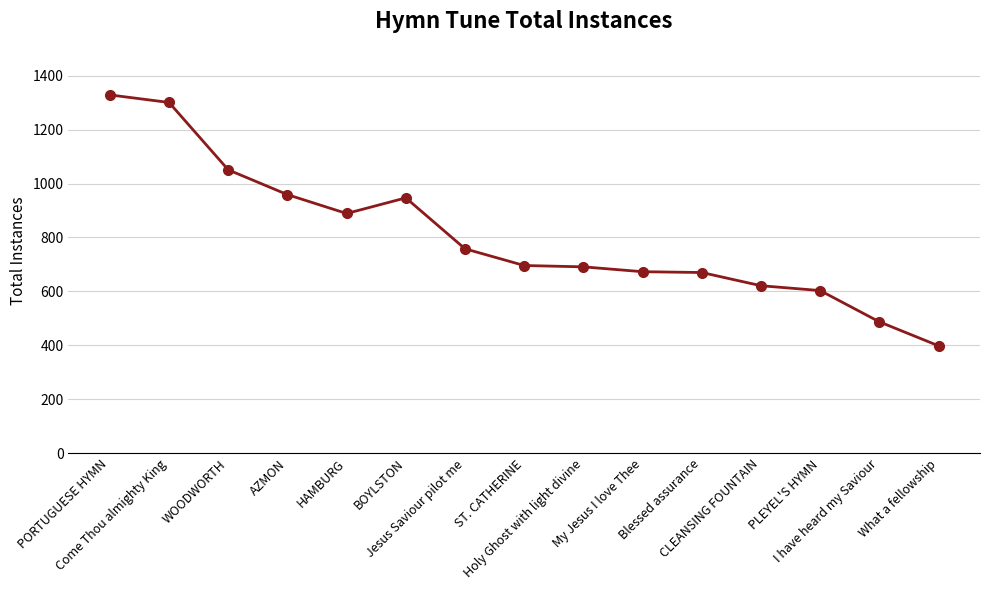

What is the smallest value displayed?

398